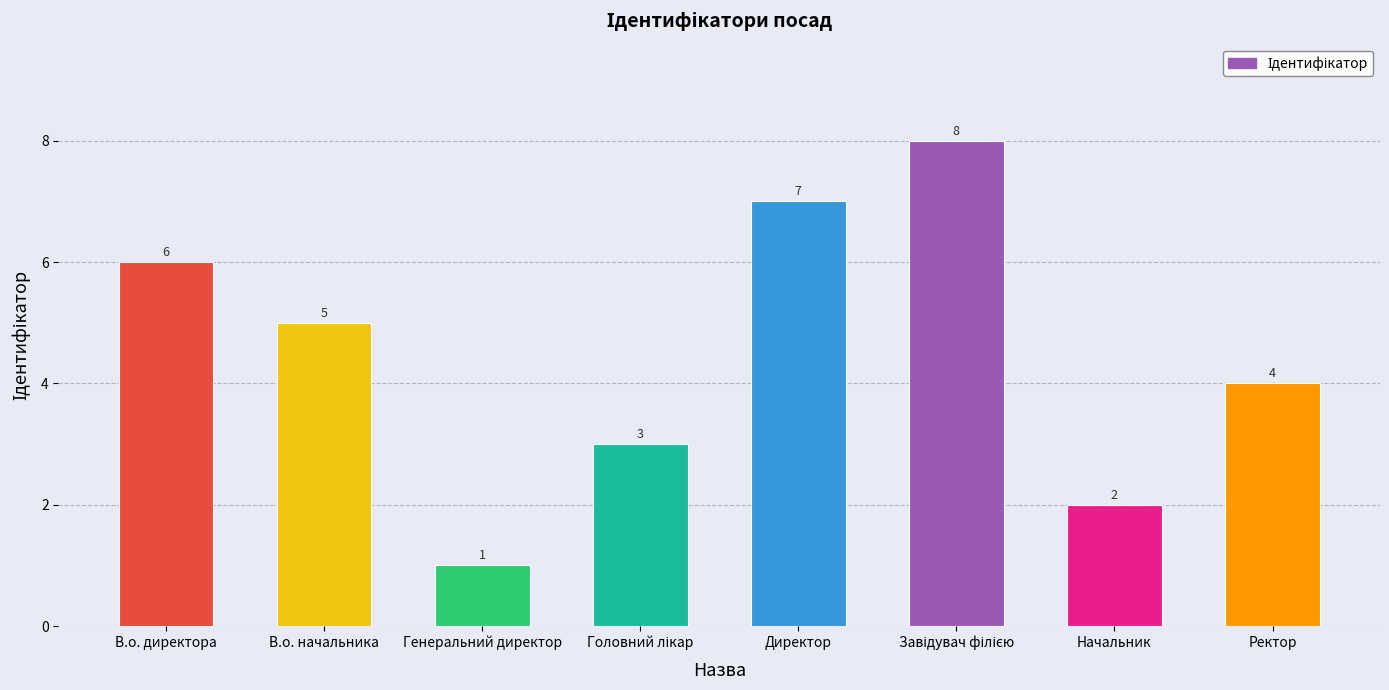

Reading left to right, transcribe all the data shown in this chart.

6	5	1	3	7	8	2	4